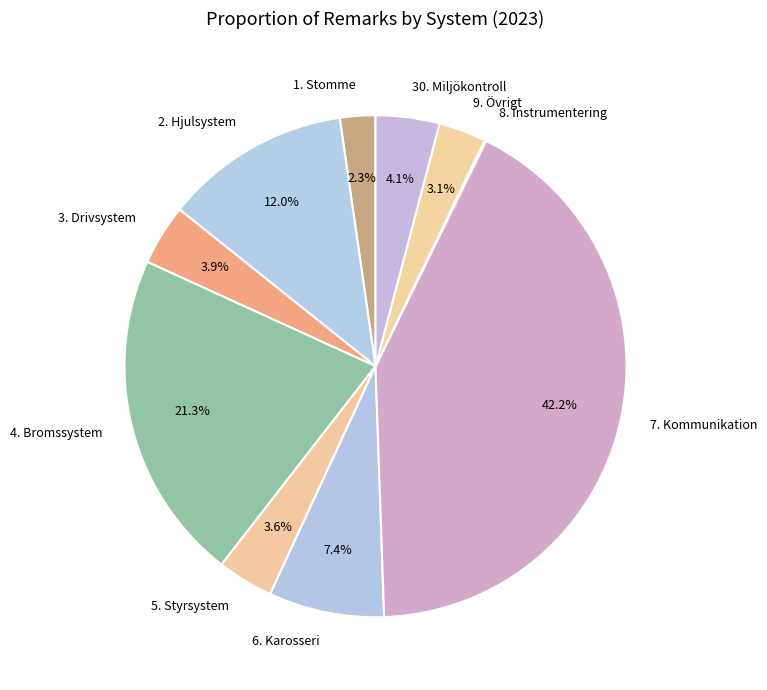

What percentage is NOT represented by 7. Kommunikation?

57.8%